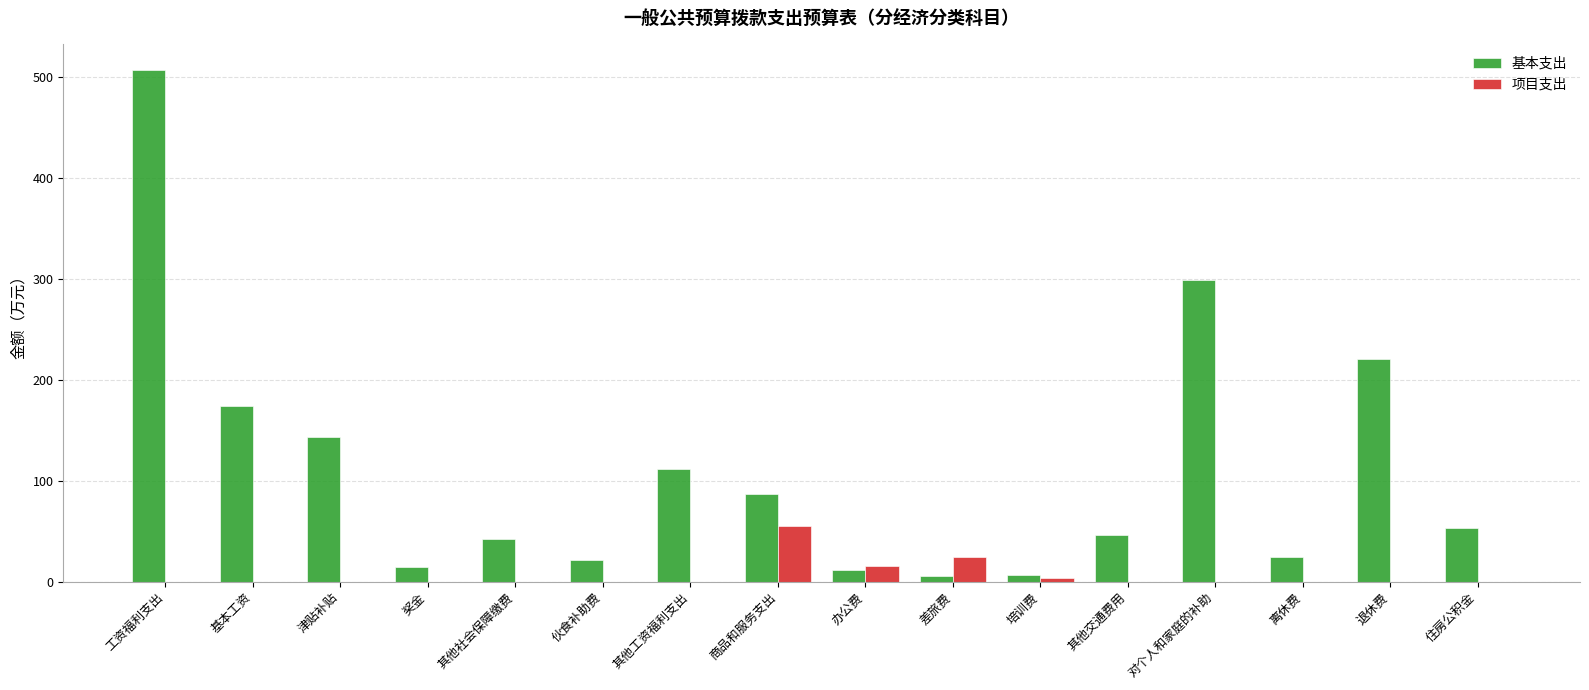

Which series has the widest spread of values?

基本支出